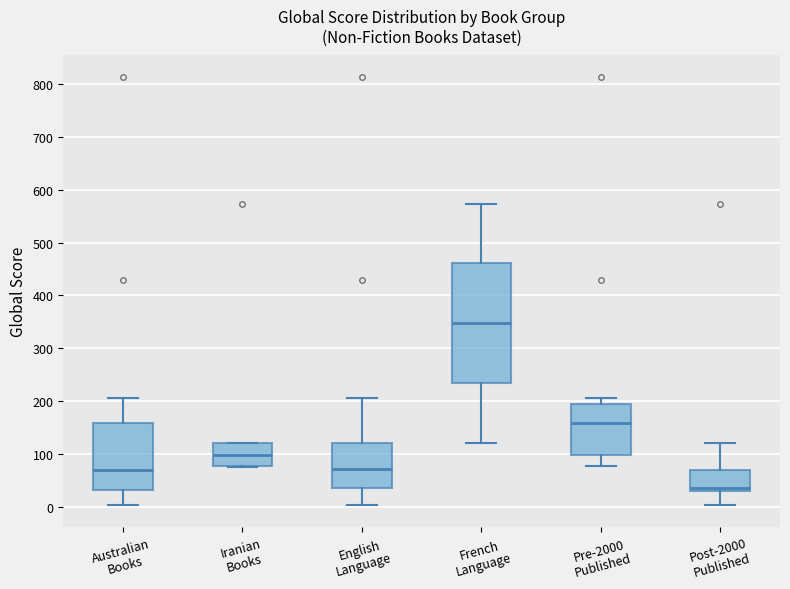

Where is the upper edge of the box for Australian Books on the y-axis? The values are not printed on the chart, so give them approximately, as read against the axis.

160